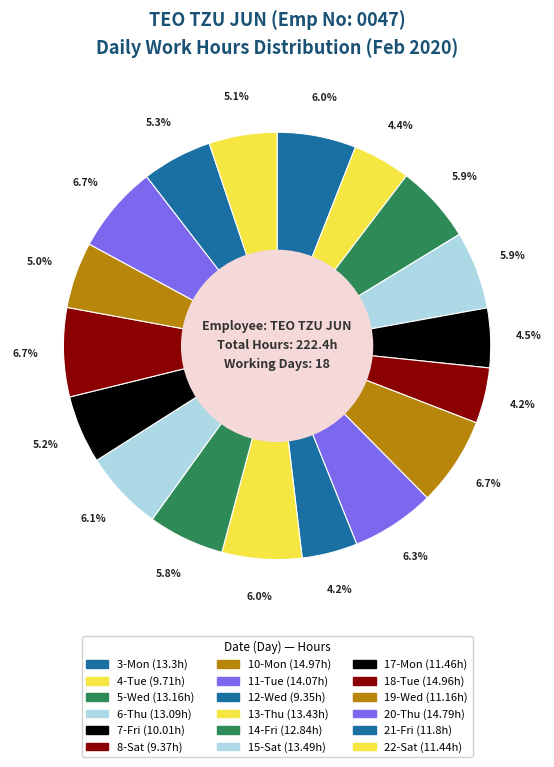

What is the change in value from 8-Sat to 17-Mon?

+2.1